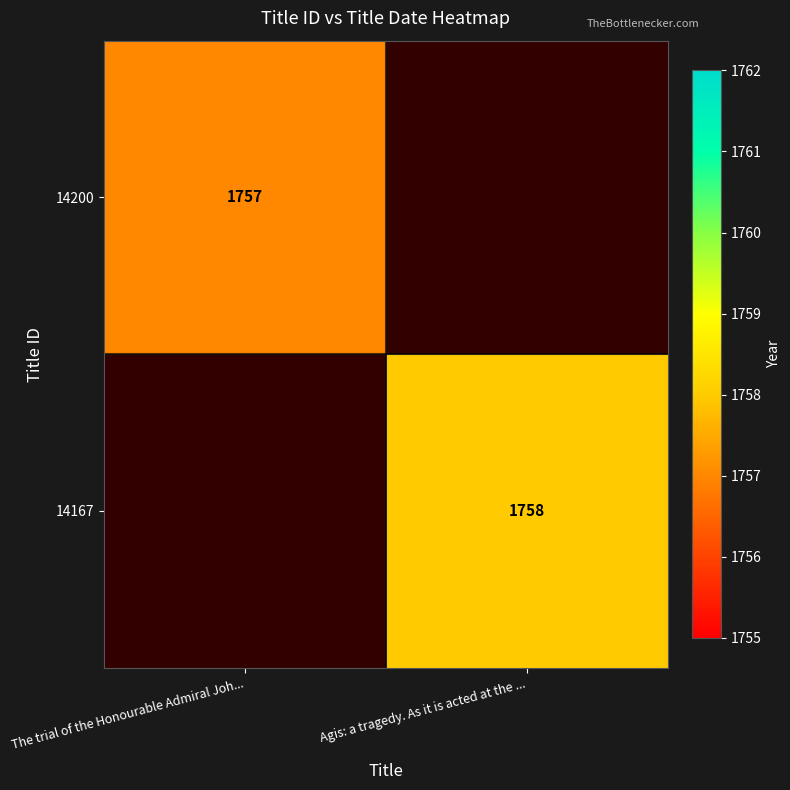

How many data points does each series have?

2